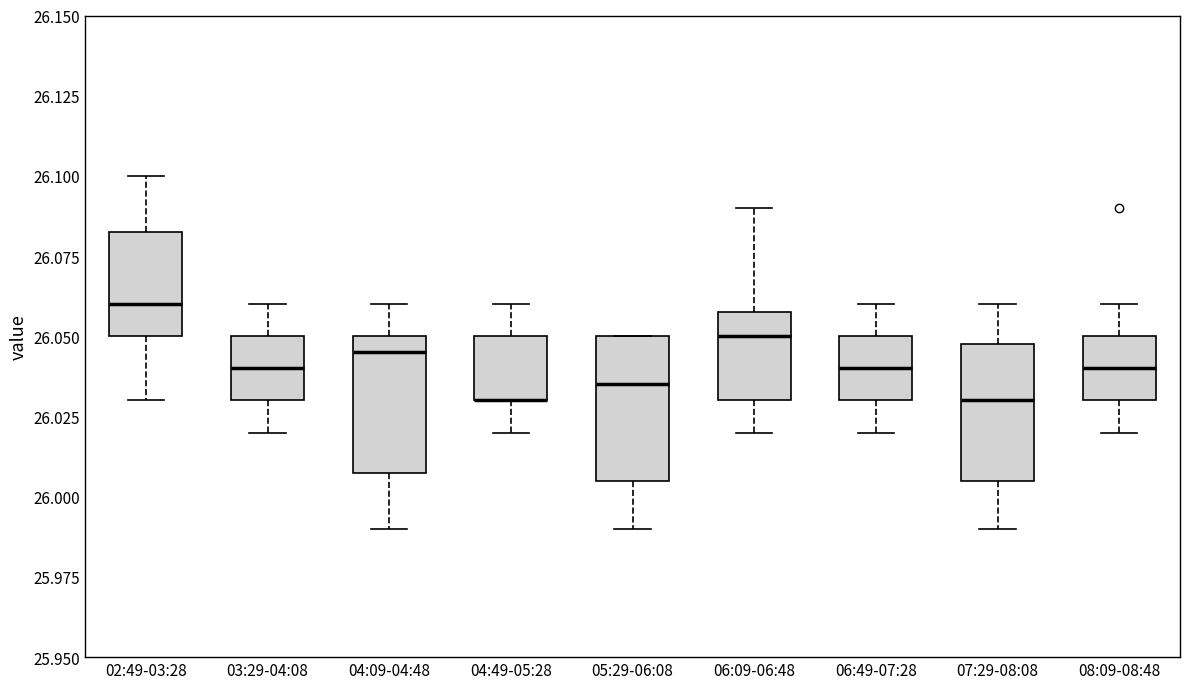

Where does the upper whisker of the box for 04:09-04:48 end on the y-axis? The values are not printed on the chart, so give them approximately, as read against the axis.

26.060